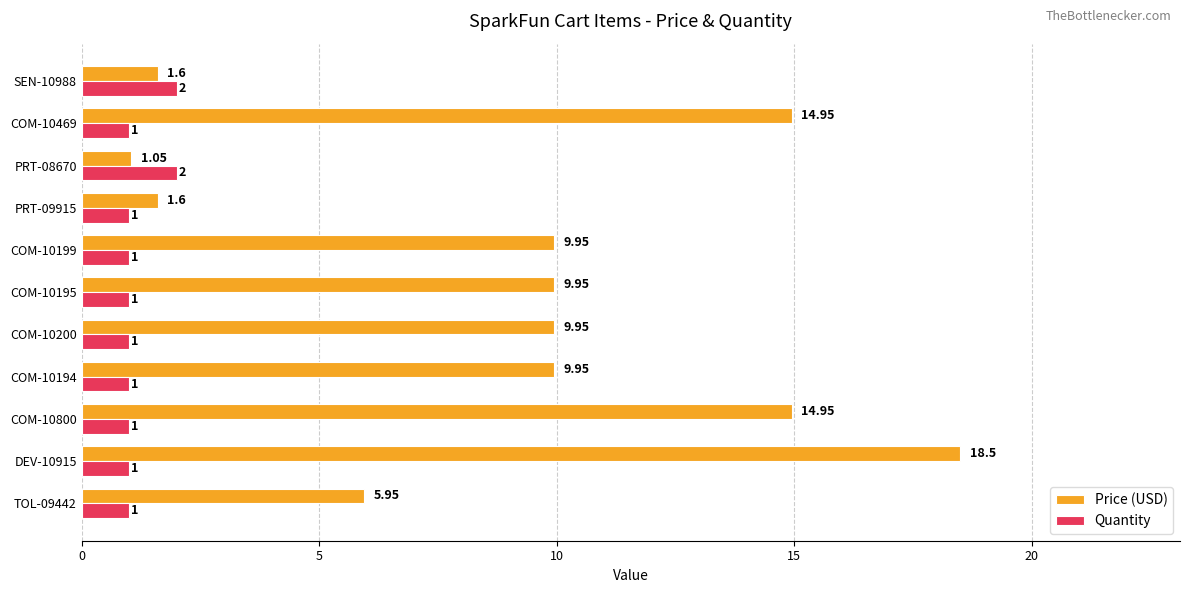

Rank the series by their average value, from lowest to highest.

Quantity, Price (USD)